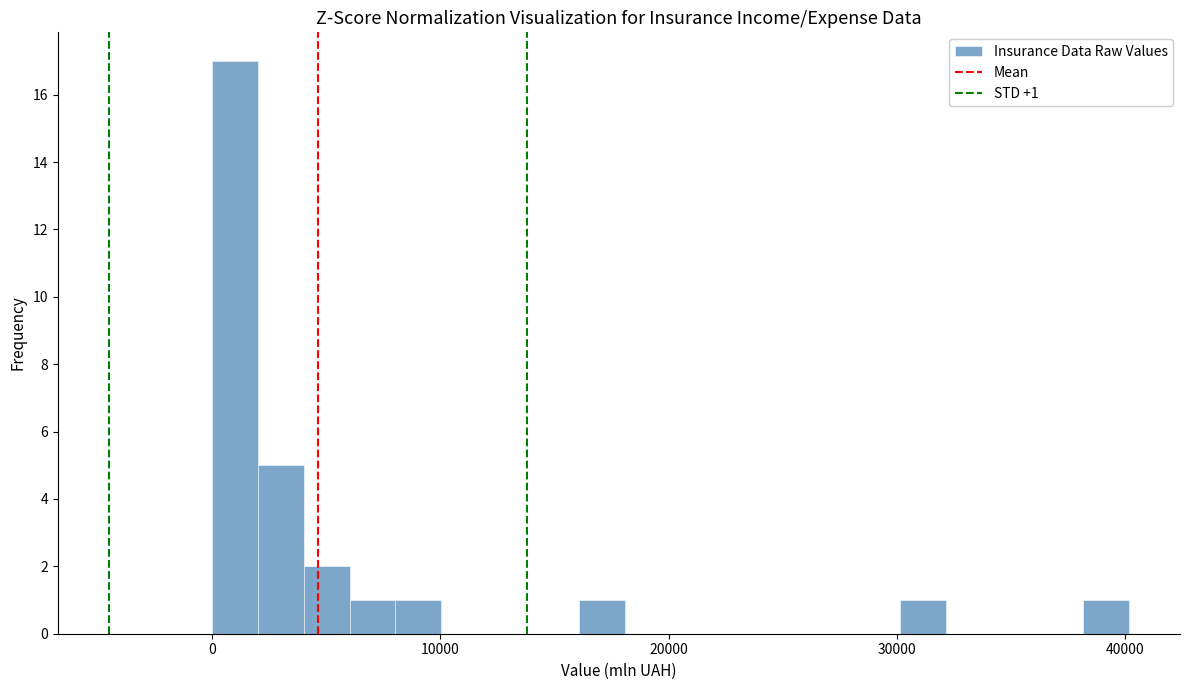

Read against the x-axis, roughly where is the centre of the tallest bar?

1000